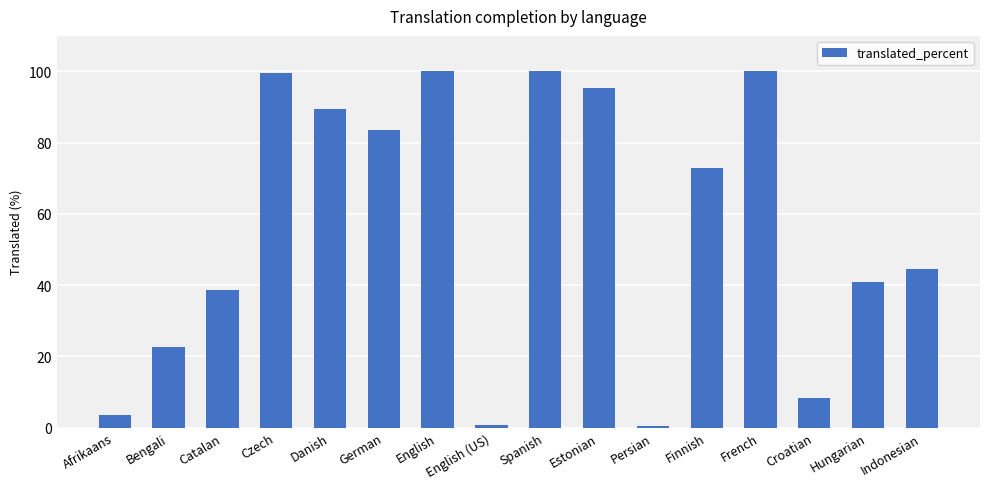

How many data points does each series have?

16